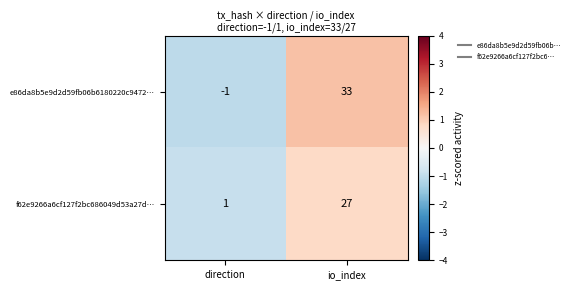

What is the spread (max minus min) of values at direction?

2